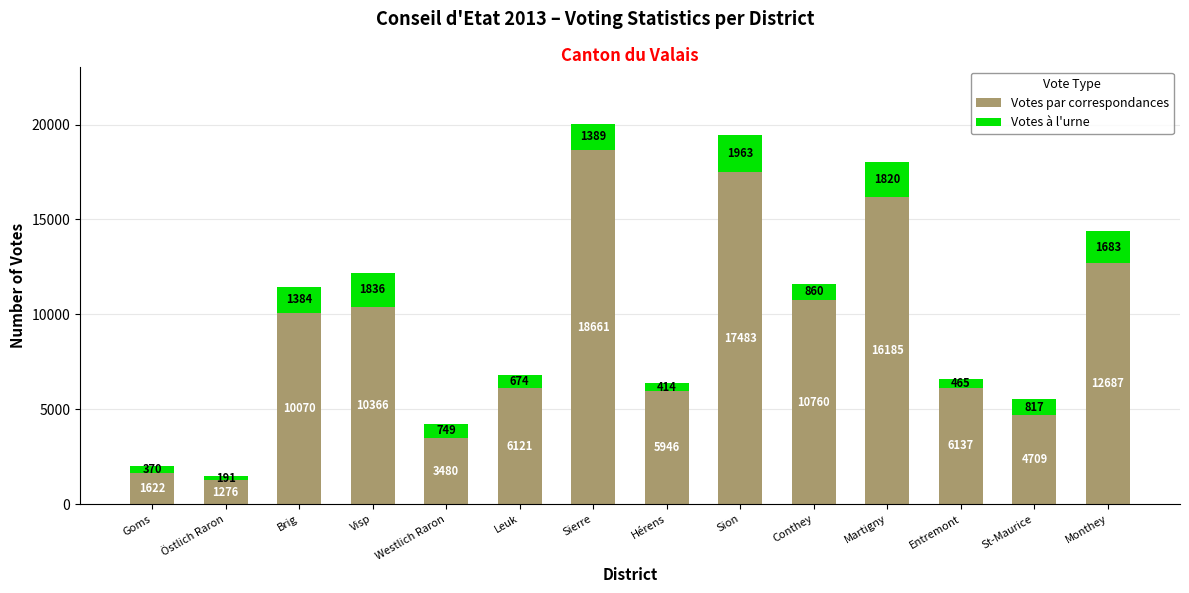

At which label does Votes par correspondances reach its minimum?

Östlich Raron